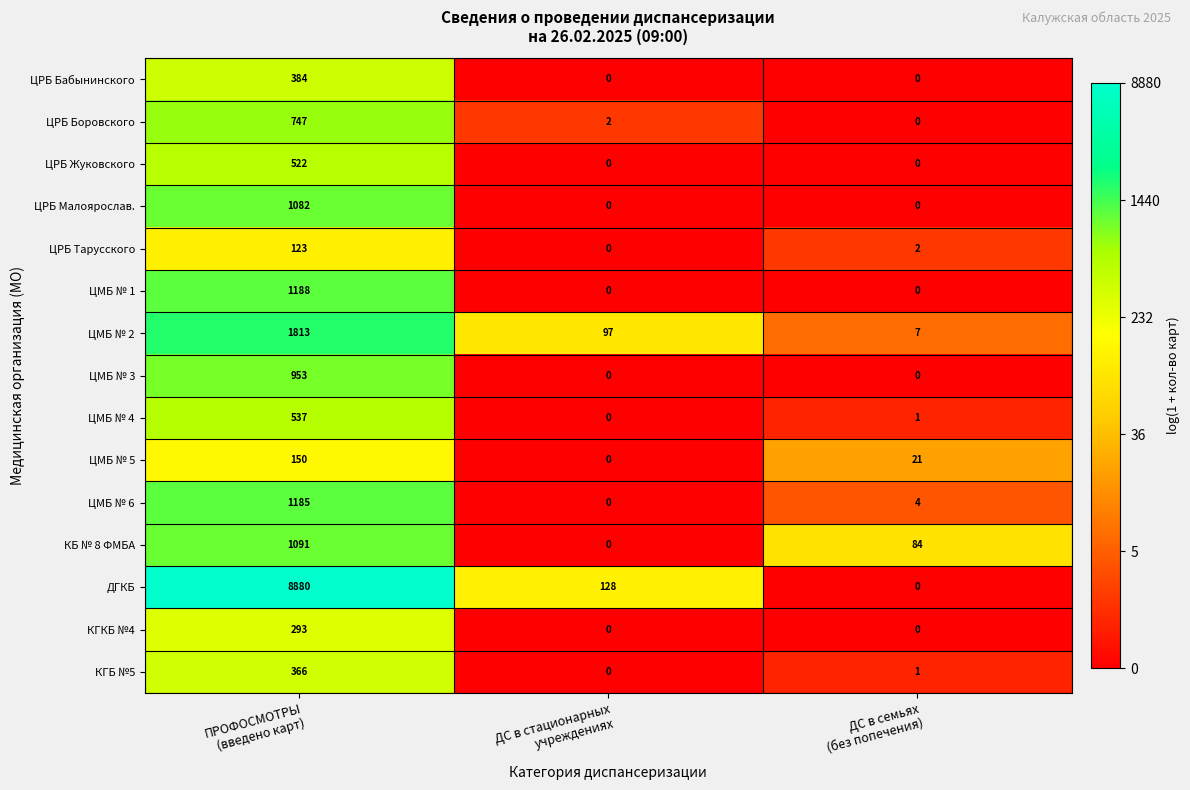

What is the average value of the ЦРБ Жуковского series?

174